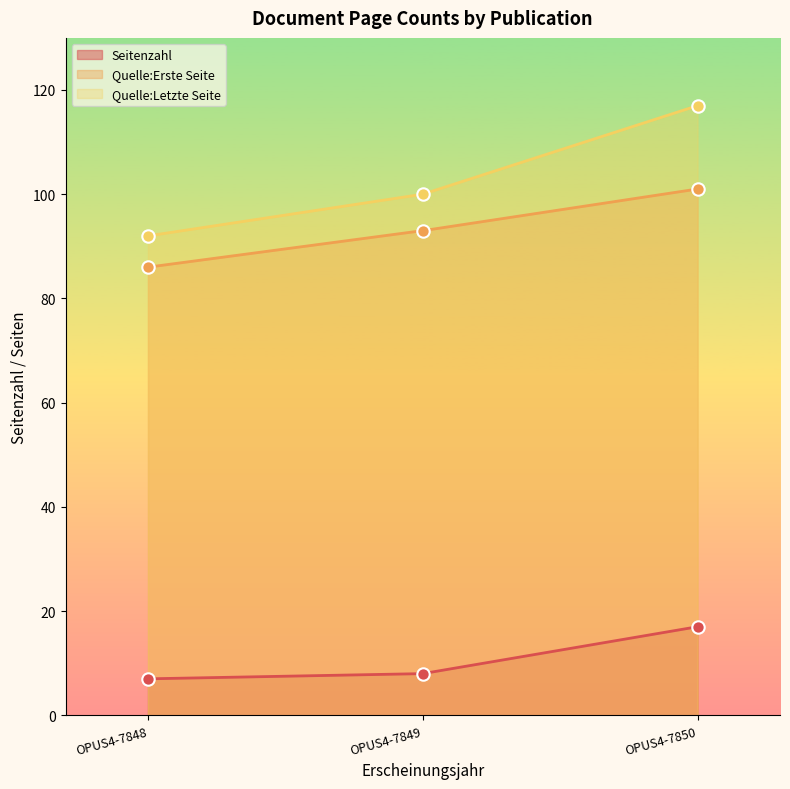

Which series has the largest Y range (max minus min)?

Quelle:Letzte Seite